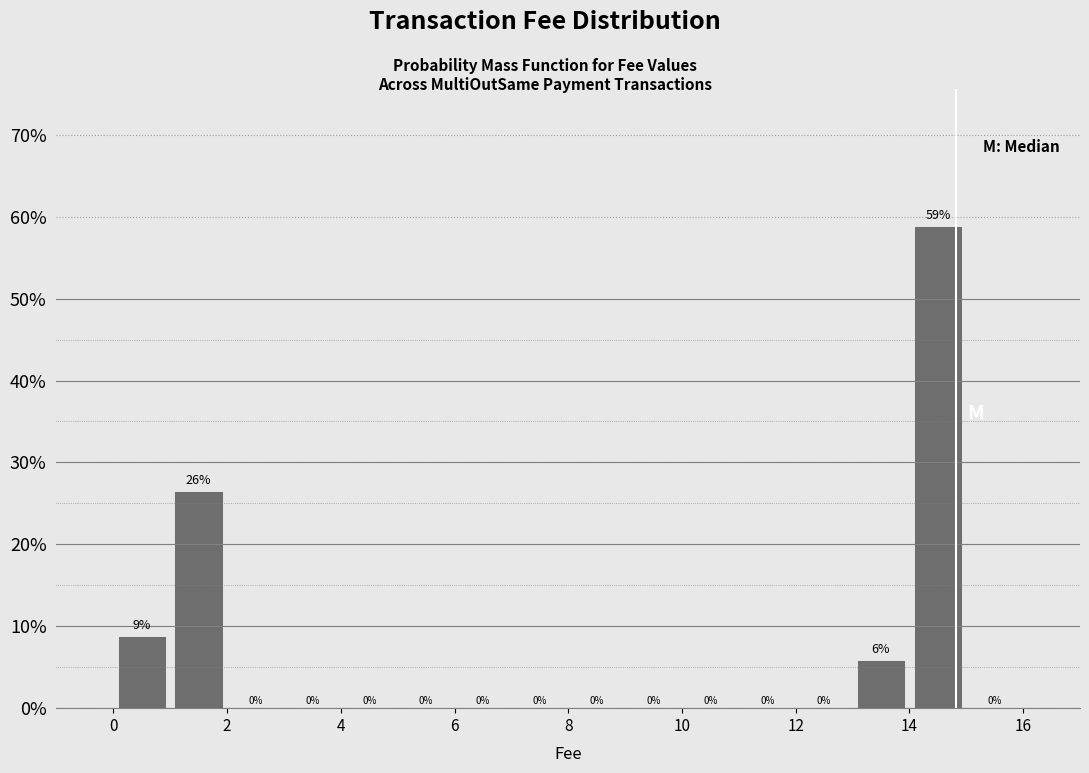

Which range on the x-axis has the tallest bar?

14 to 15